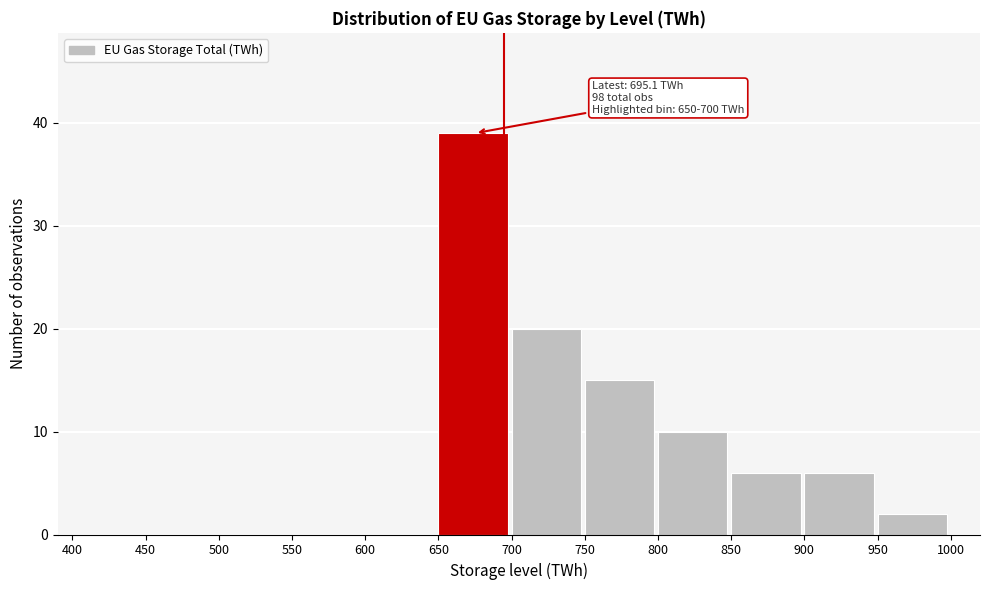

Over which range of the x-axis is the bar tallest?

650 to 700